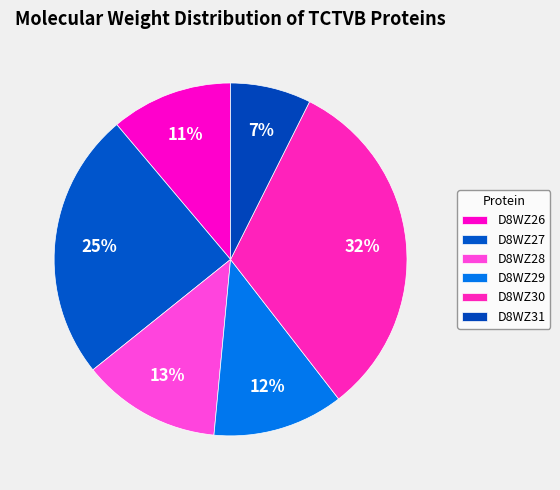

To the nearest percent, what is the difference between the largest and smallest slice percentages?

25%